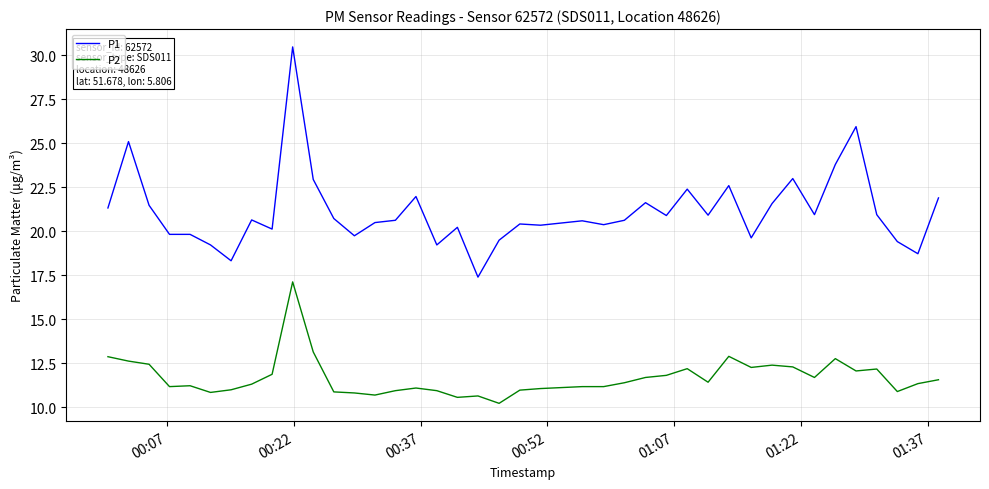

True or false: P1 and P2 intersect in this chart.

False